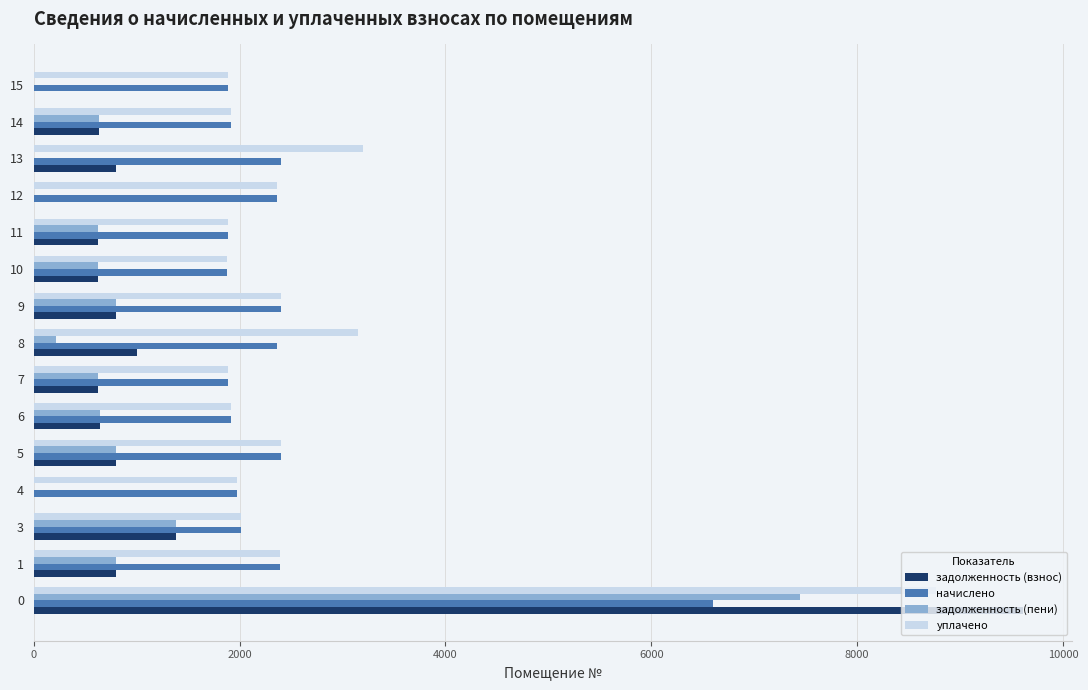

The value of задолженность (пени) at 13 is -3911.7. True or false?

False